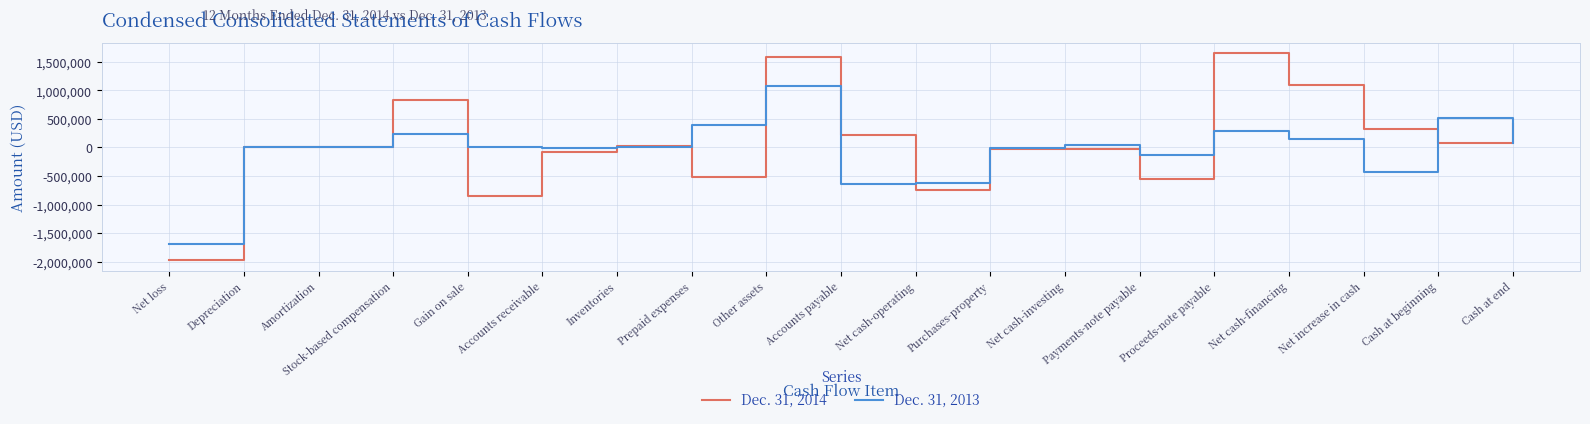

Where does the Dec. 31, 2013 series first go above 0?

Depreciation